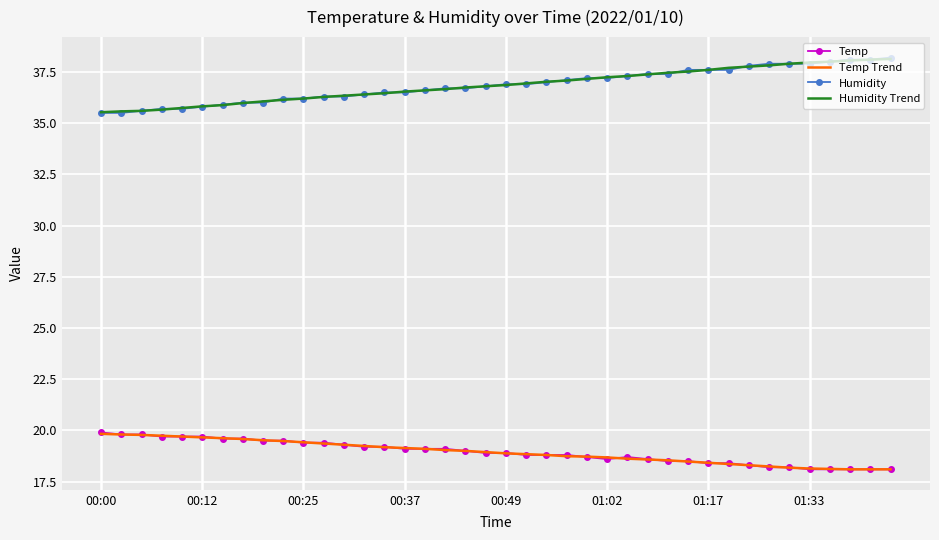

True or false: Temp and Humidity Trend cross at least once.

False